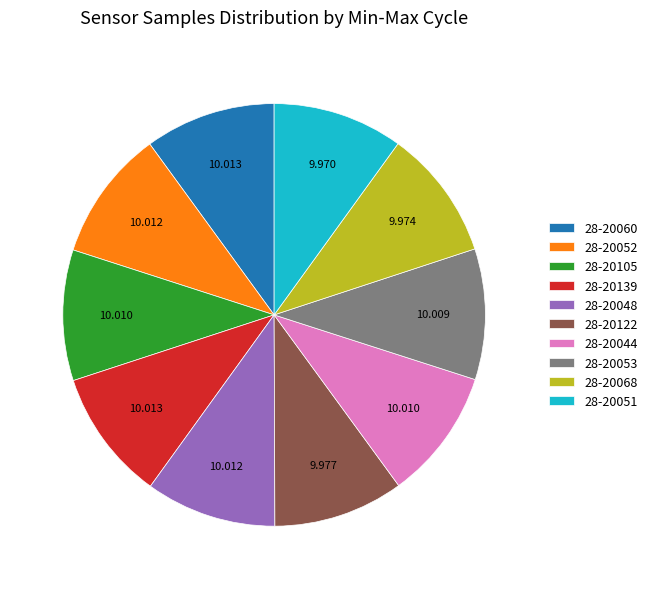

Does any single category account for the majority?

No